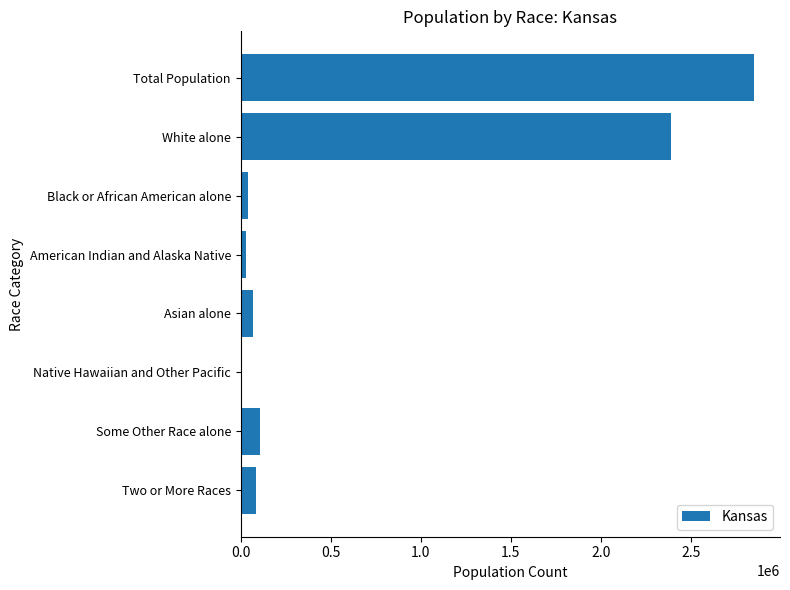

True or false: the data shows 1445842 at Total Population.

False